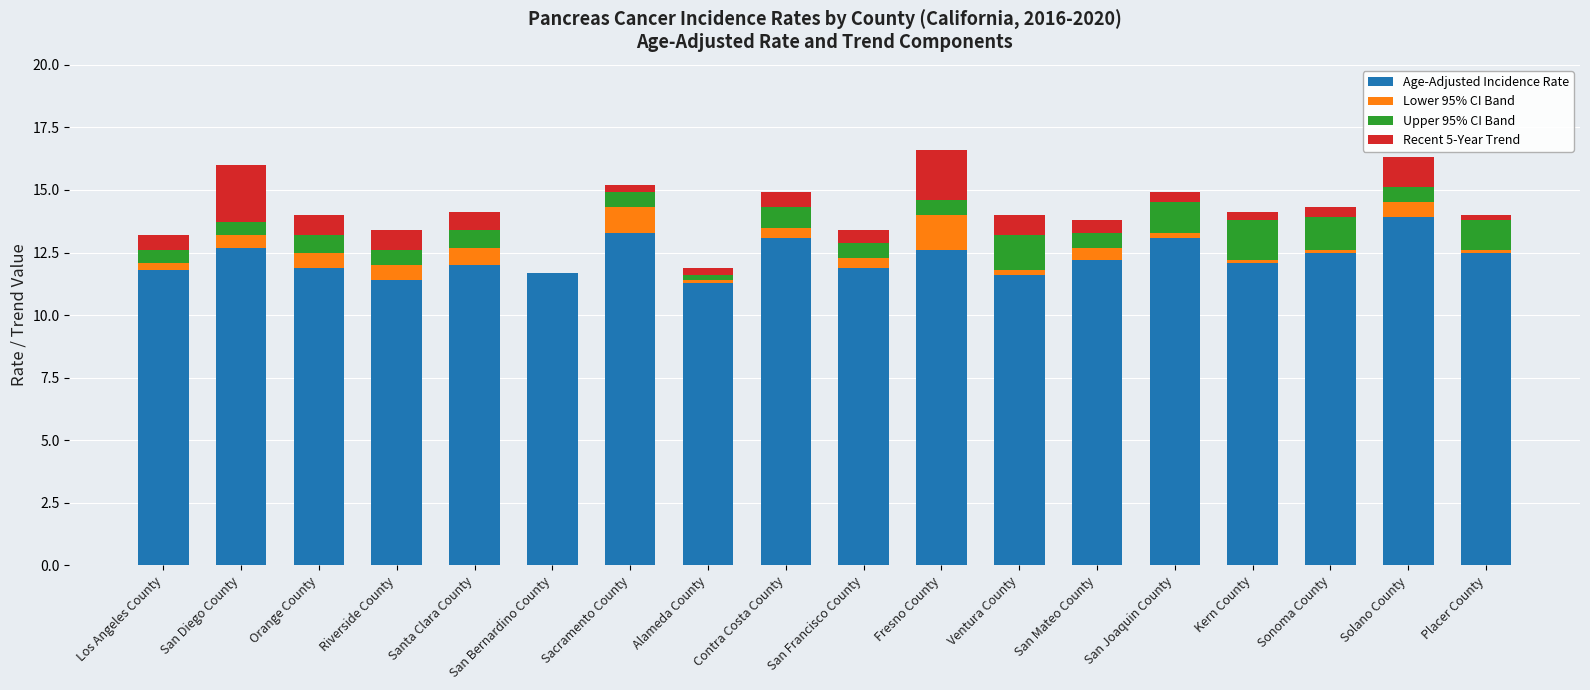

What is the total value across all series at San Diego County?

16.0